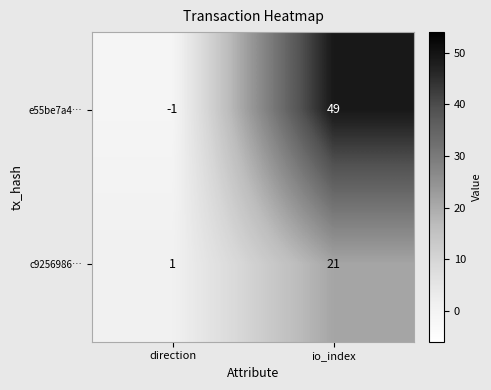

True or false: c9256986… has a value of 1 at direction.

True